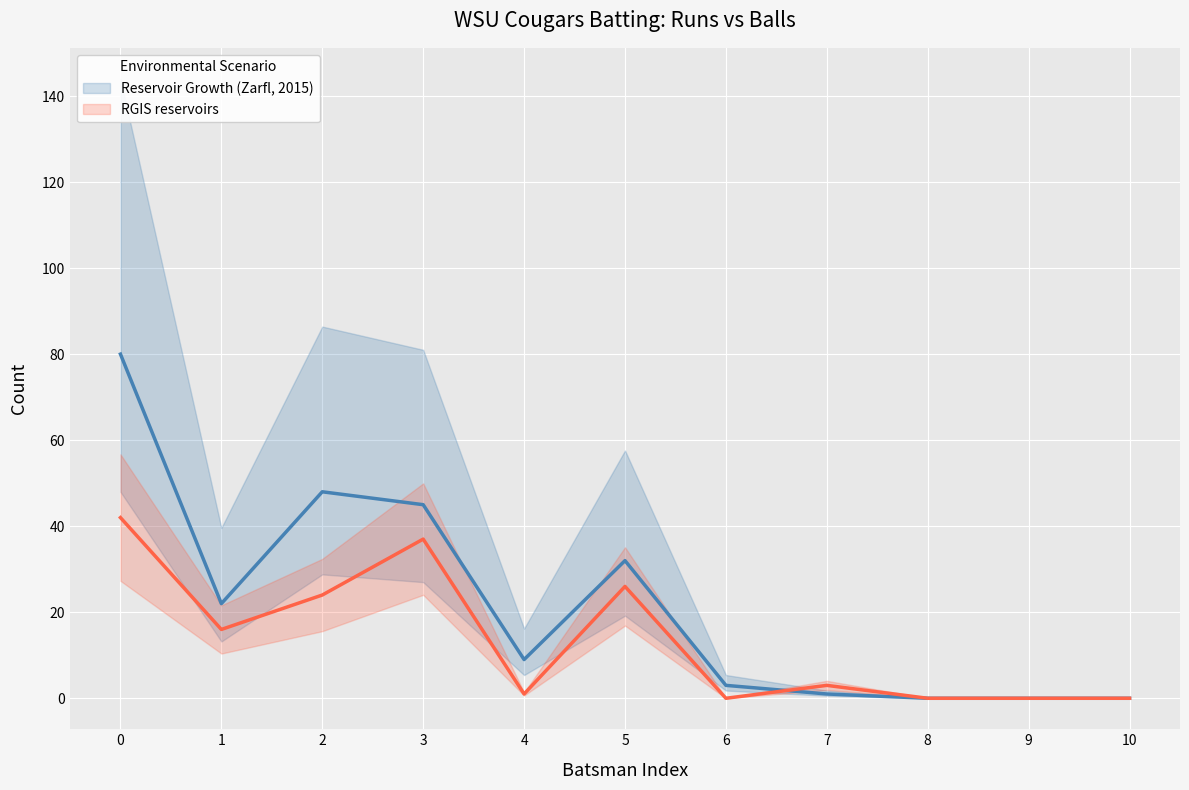

The value of RGIS reservoirs at 1 is 16. True or false?

True